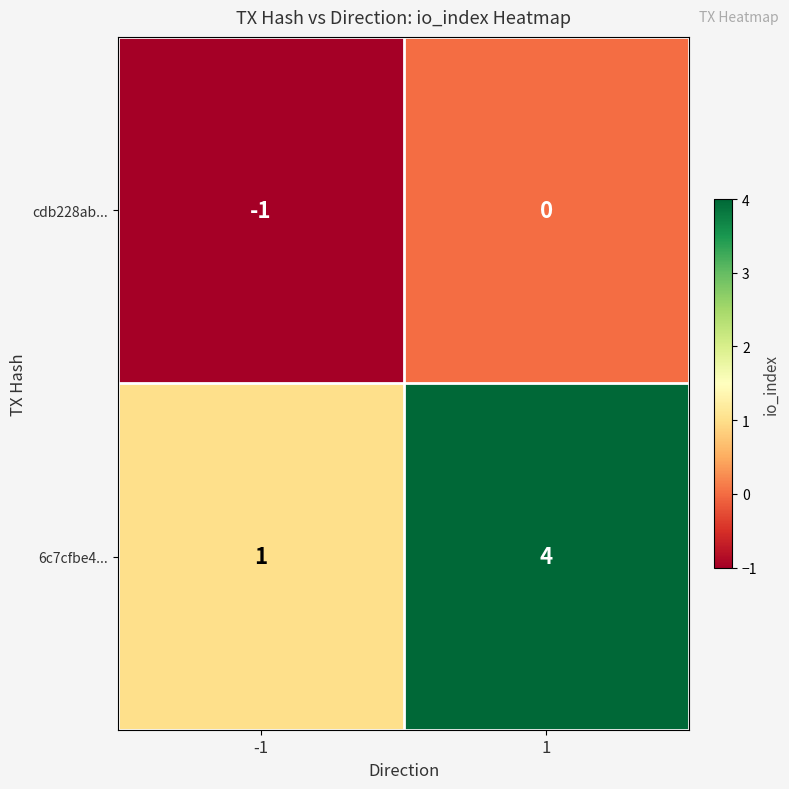

Rank the series by their average value, from lowest to highest.

cdb228ab..., 6c7cfbe4...